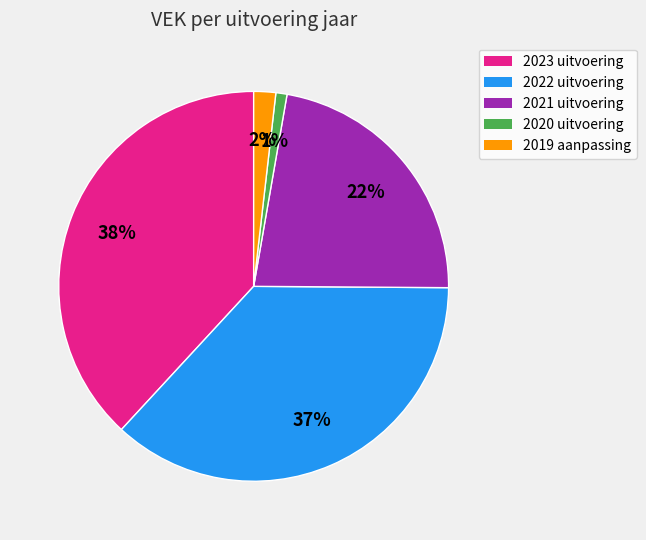

What is the smallest slice in the pie chart?

2020 uitvoering